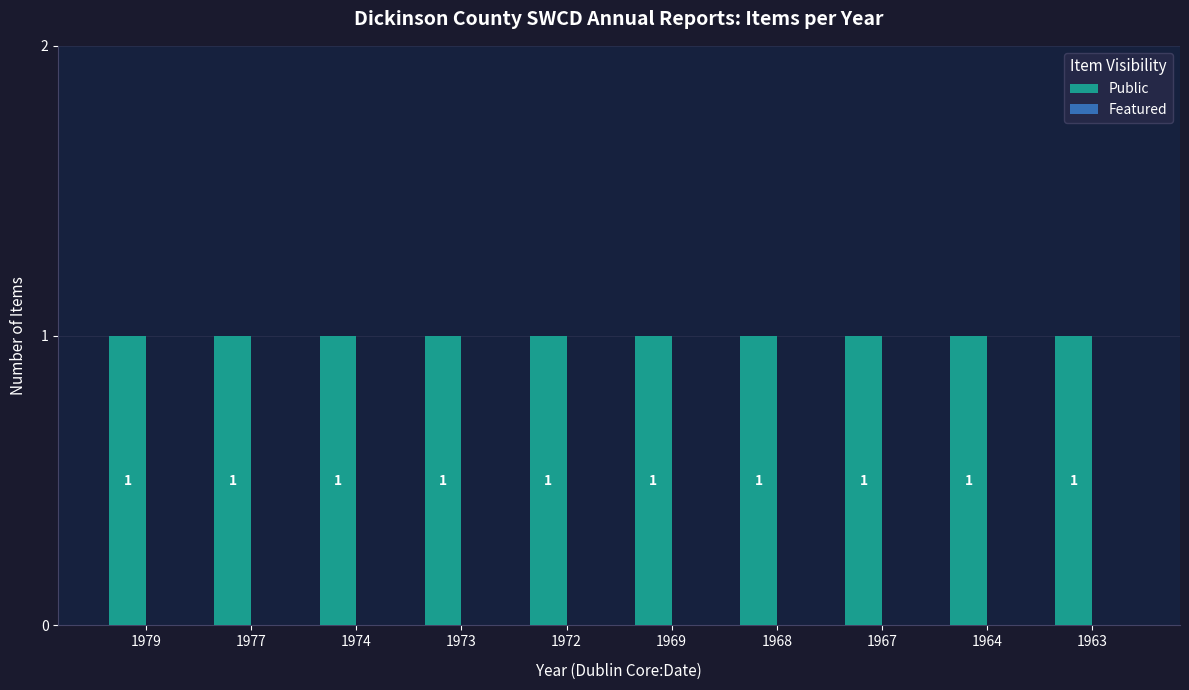

What is the highest value of the Public series?

1